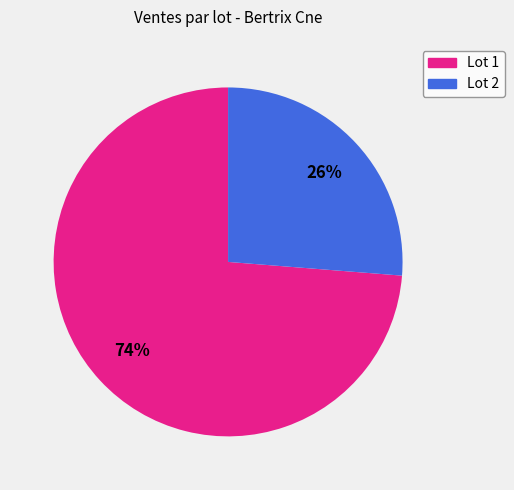

To the nearest percent, what is the average slice percentage?

50%